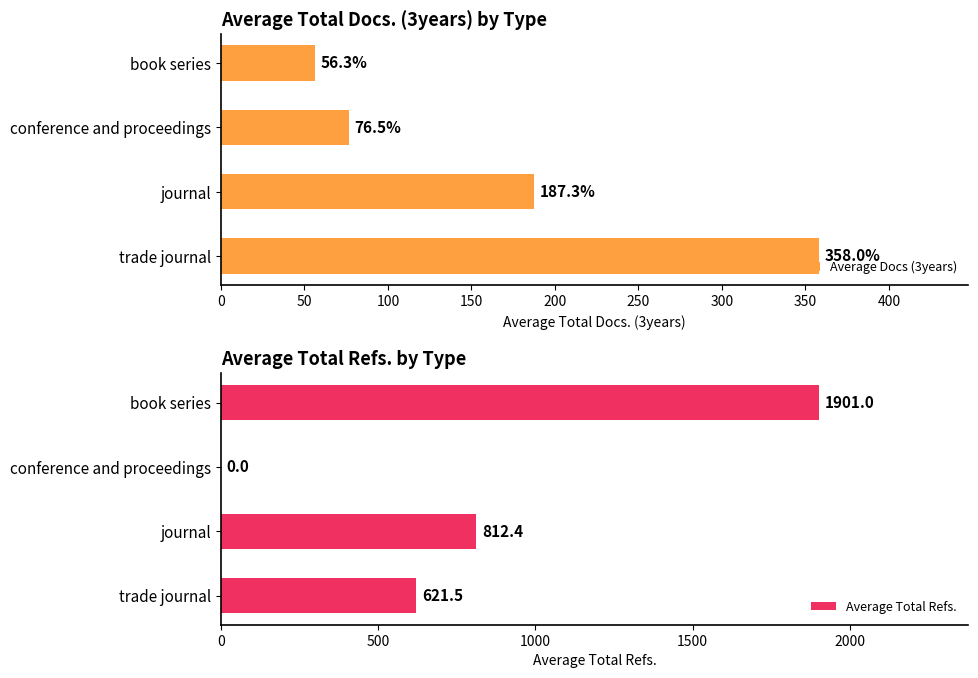

Which category has the highest value in the Average Docs (3years) series?

trade journal